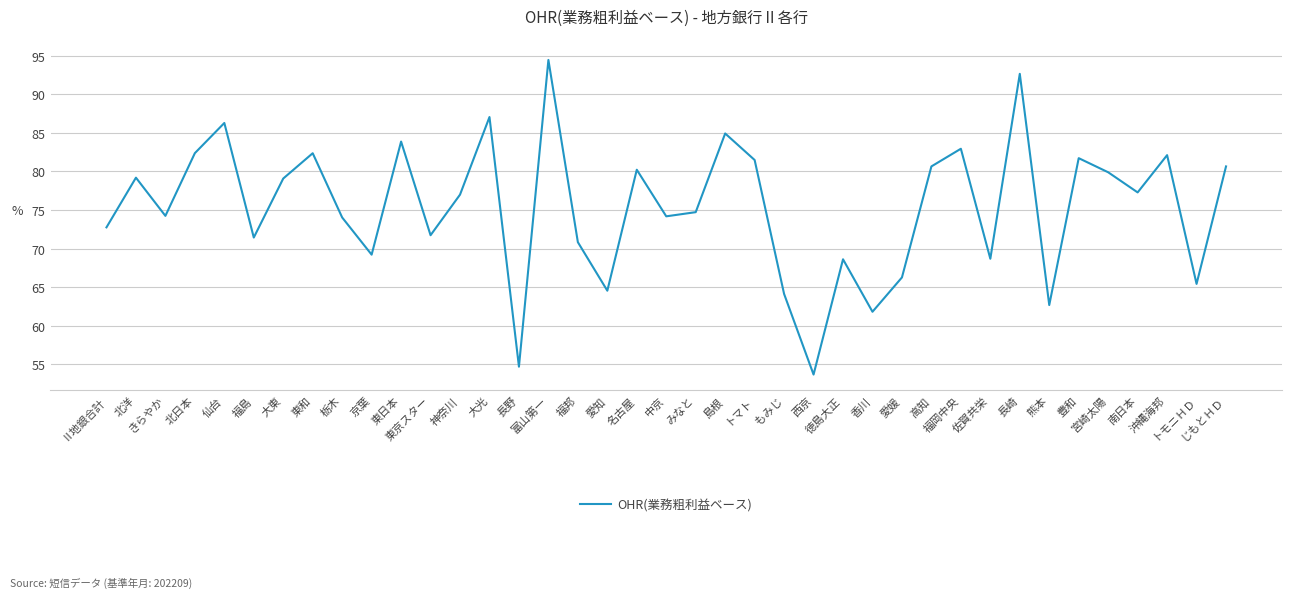

What is the difference between the maximum and minimum values?

40.8